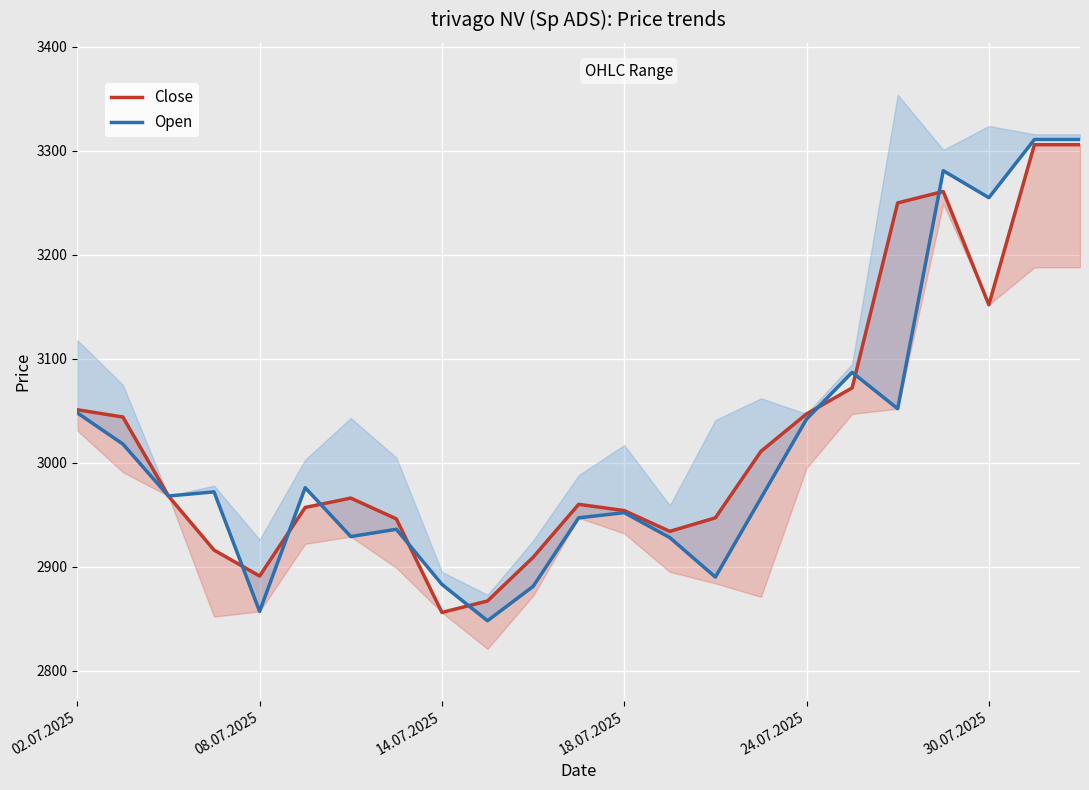

Which series changed the most between 17 and 19?

Open